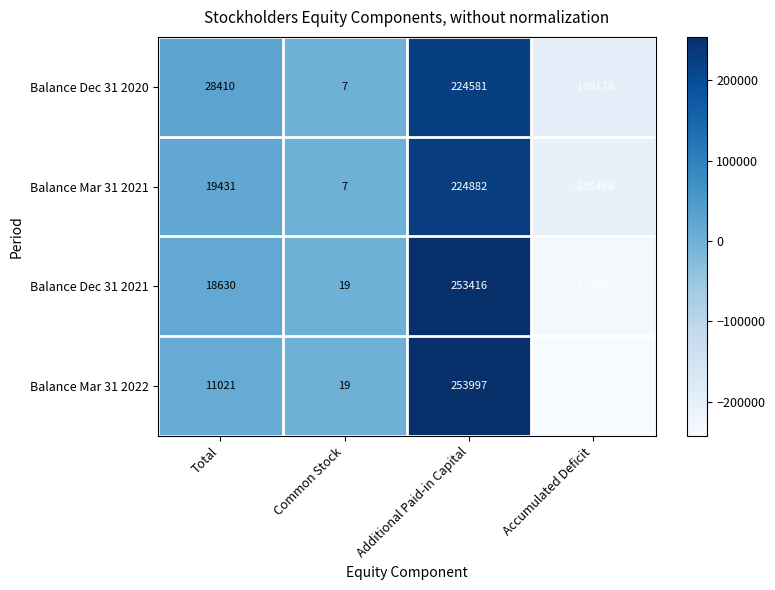

What is the approximate value of Balance Dec 31 2021 at Common Stock?

19